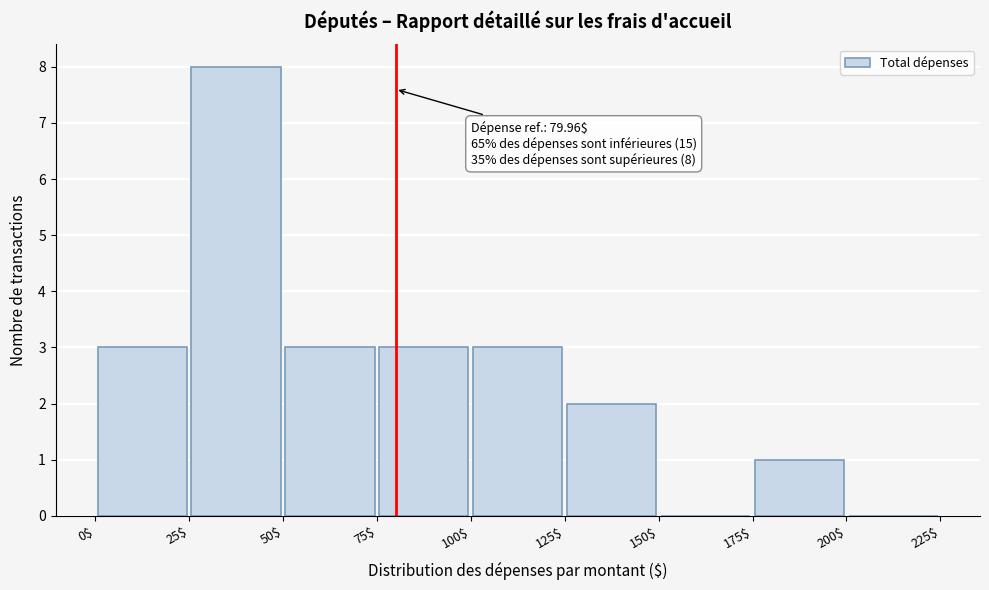

Which range on the x-axis has the tallest bar?

25$ to 50$